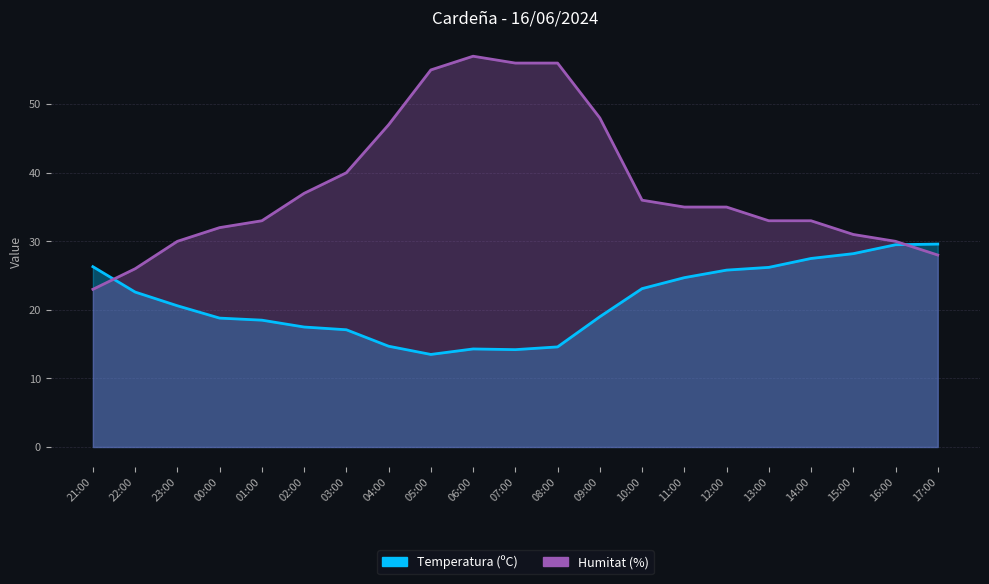

What position from the left is 10:00?

14